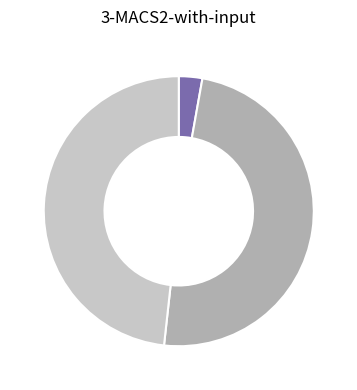

Does any single category account for the majority?

No